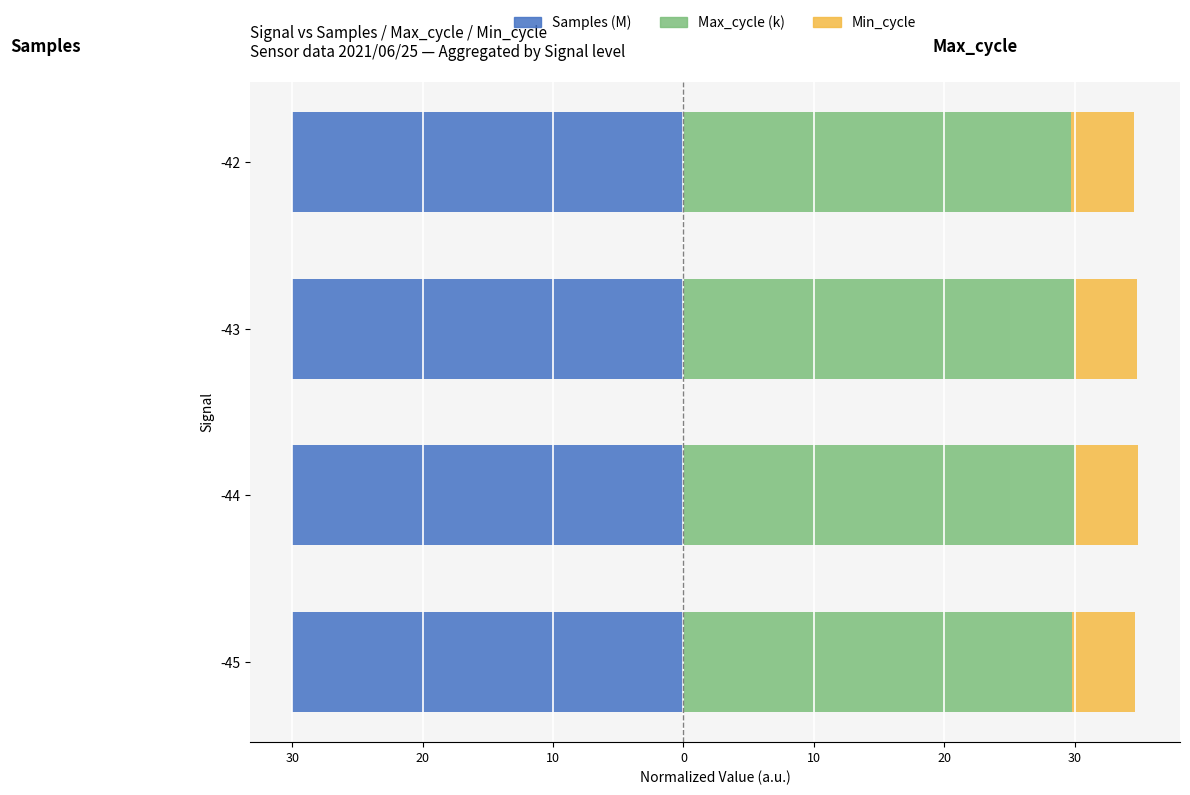

True or false: Samples (M) has a value of -44.9 at 0.

False